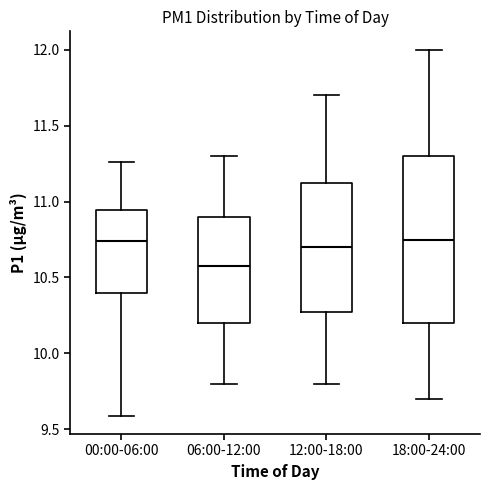

Reading left to right, transcribe this box plot: for each box, give where its median line is, the range the box spans, and where its two whiskers end, as read against the y-axis. The values are not printed on the chart, so give them approximately, as read against the axis.

00:00-06:00: median 10.75, box 10.40 to 10.95, whiskers 9.60 to 11.25
06:00-12:00: median 10.60, box 10.20 to 10.90, whiskers 9.80 to 11.30
12:00-18:00: median 10.70, box 10.30 to 11.15, whiskers 9.80 to 11.70
18:00-24:00: median 10.75, box 10.20 to 11.30, whiskers 9.70 to 12.00